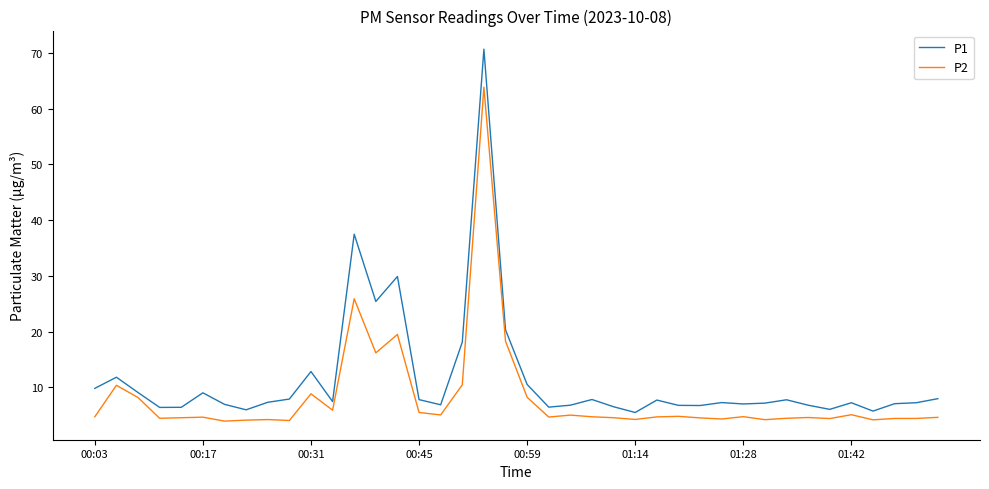

Which series has the largest total across all categories?

P1